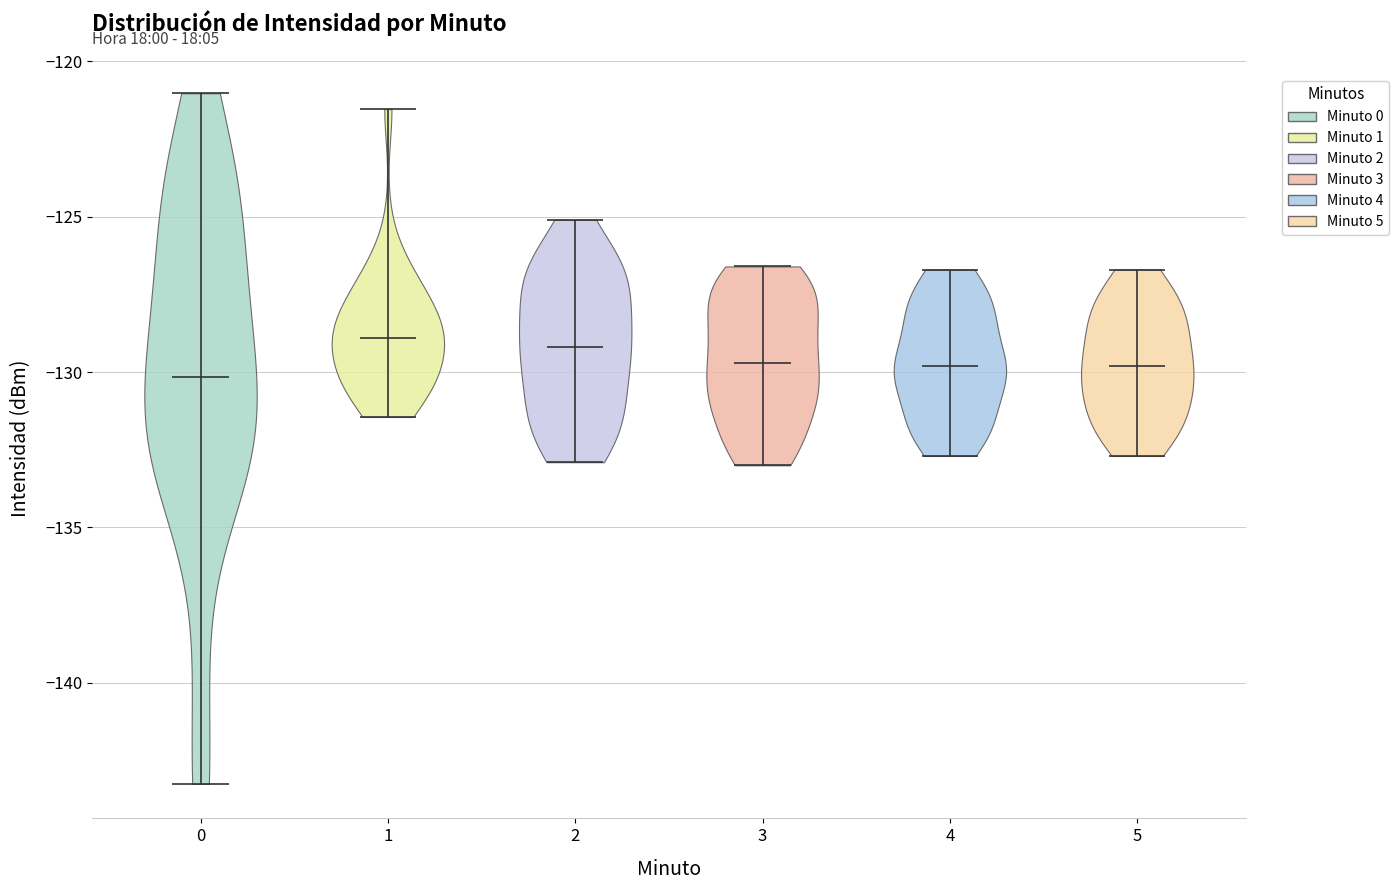

Reading left to right, read every violin against the y-axis: where its median line is, and the lowest and highest points it reaches. The values are not printed on the chart, so give them approximately, as read against the axis.

0: median line -130.0, lowest point -143.0, highest point -121.0
1: median line -129.0, lowest point -131.5, highest point -121.5
2: median line -129.0, lowest point -133.0, highest point -125.0
3: median line -129.5, lowest point -133.0, highest point -126.5
4: median line -130.0, lowest point -132.5, highest point -126.5
5: median line -130.0, lowest point -132.5, highest point -126.5